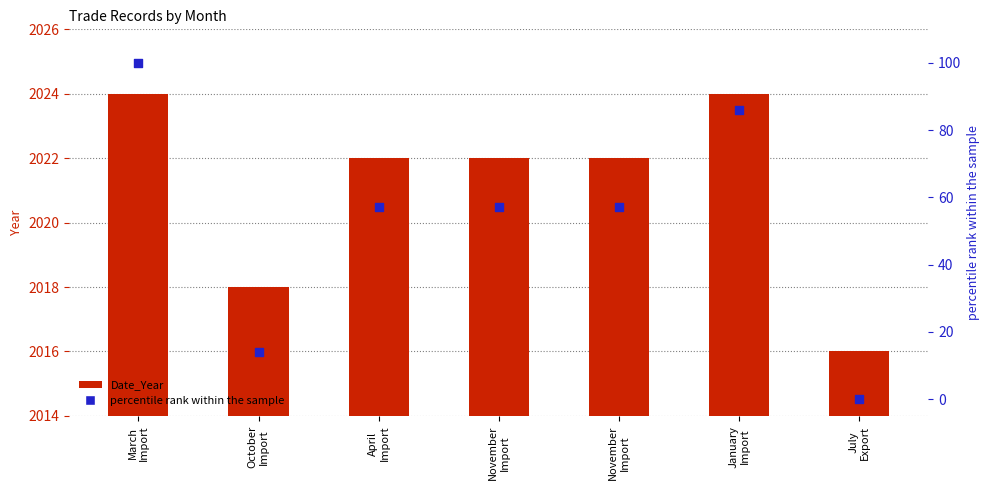

At how many categories does at least one series exceed 166?

7